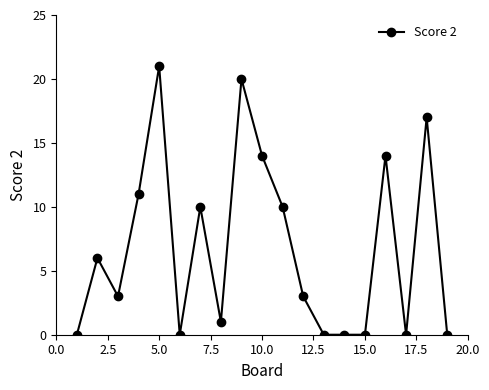

True or false: there are more than 1 points higher than both neighbors.

True